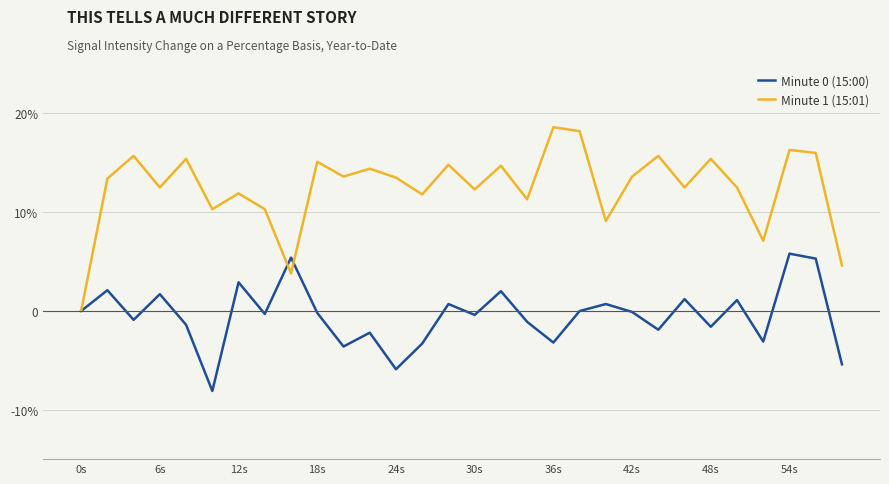

True or false: Minute 0 (15:00) has more than 2 points higher than both neighbors.

True